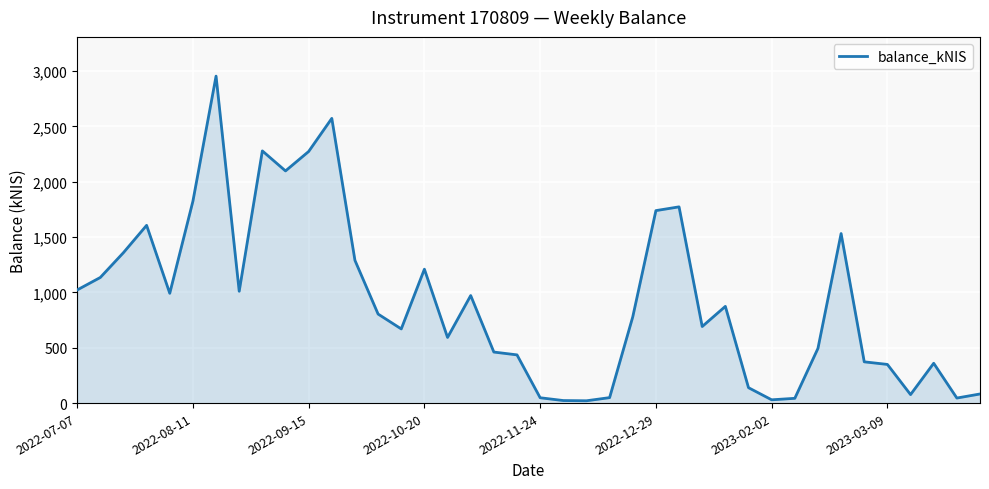

Count the number of categories in the chart.

40